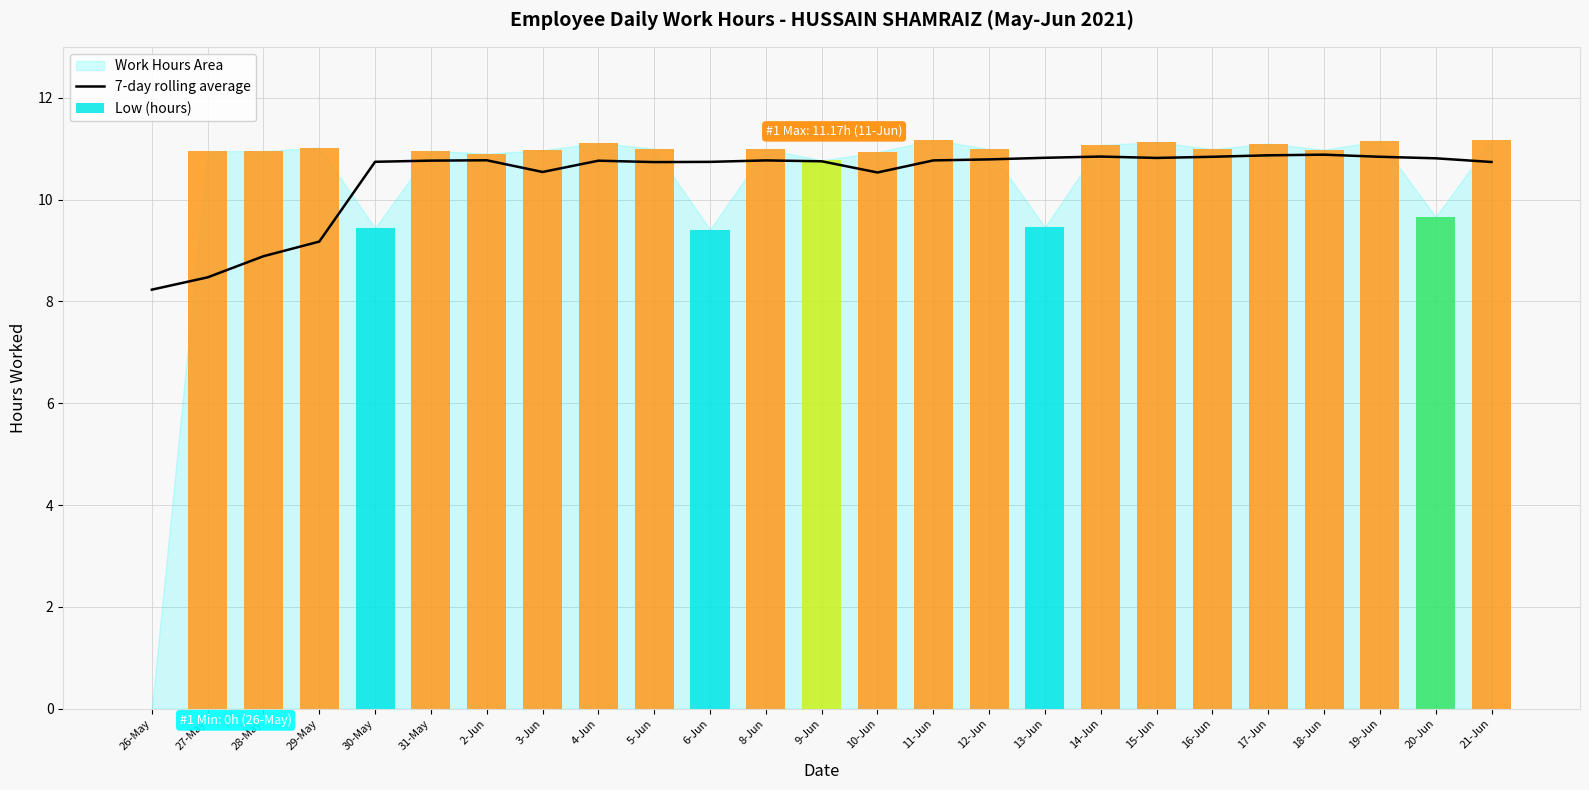

Count the number of categories in the chart.

25